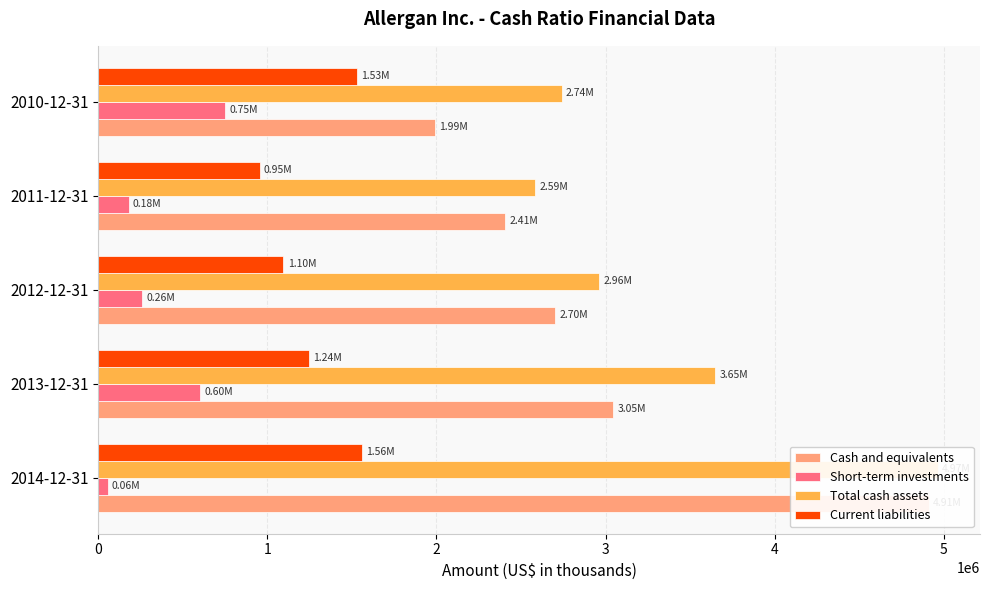

At 1, list the series in order from smallest to largest.

Short-term investments, Current liabilities, Cash and equivalents, Total cash assets